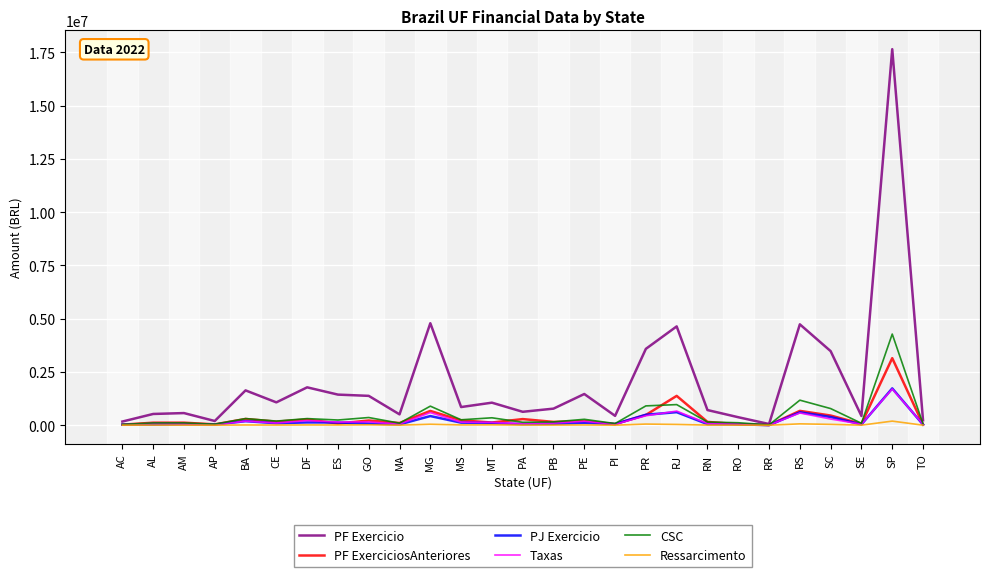

What is the difference between the maximum and minimum values in the PJ Exercicio series?

1721746.1